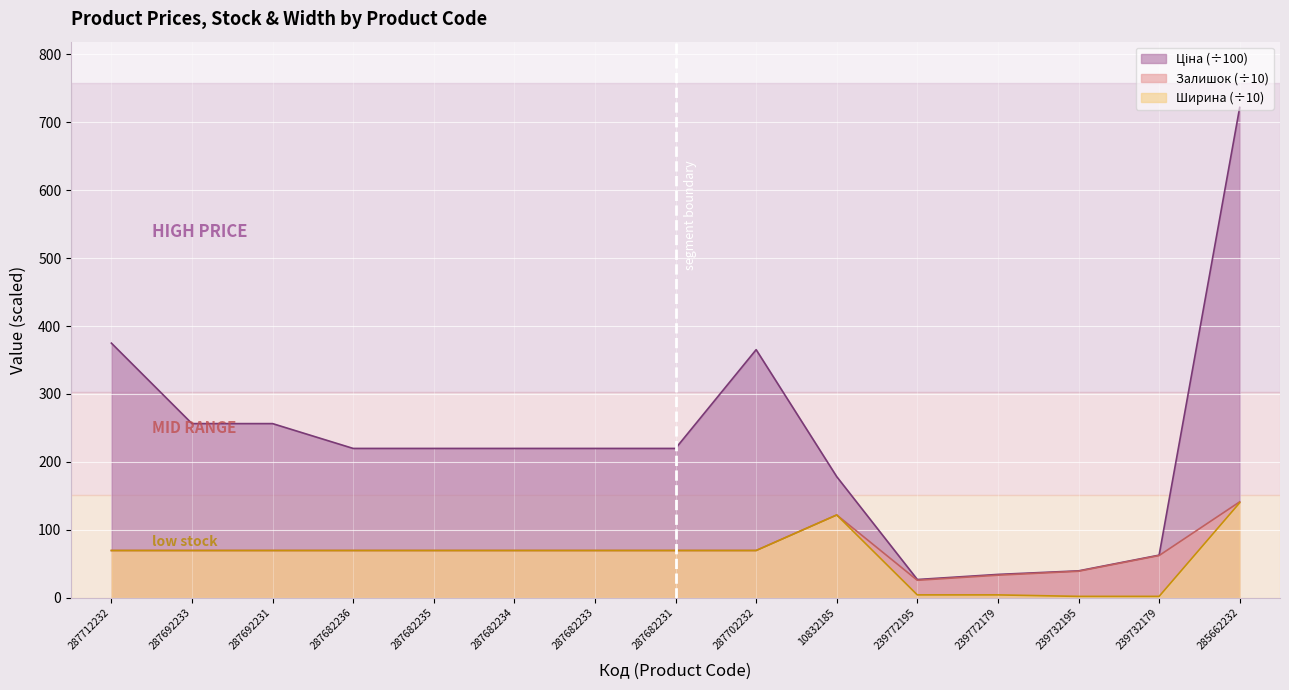

Read the Ширина value at 287692233.

69.7